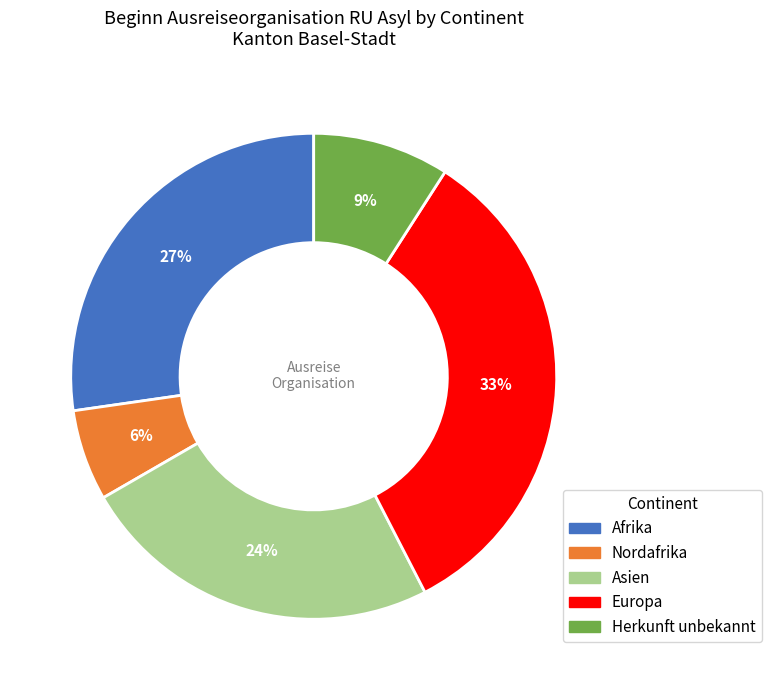

To the nearest percent, what is the difference between the largest and smallest slice percentages?

27%